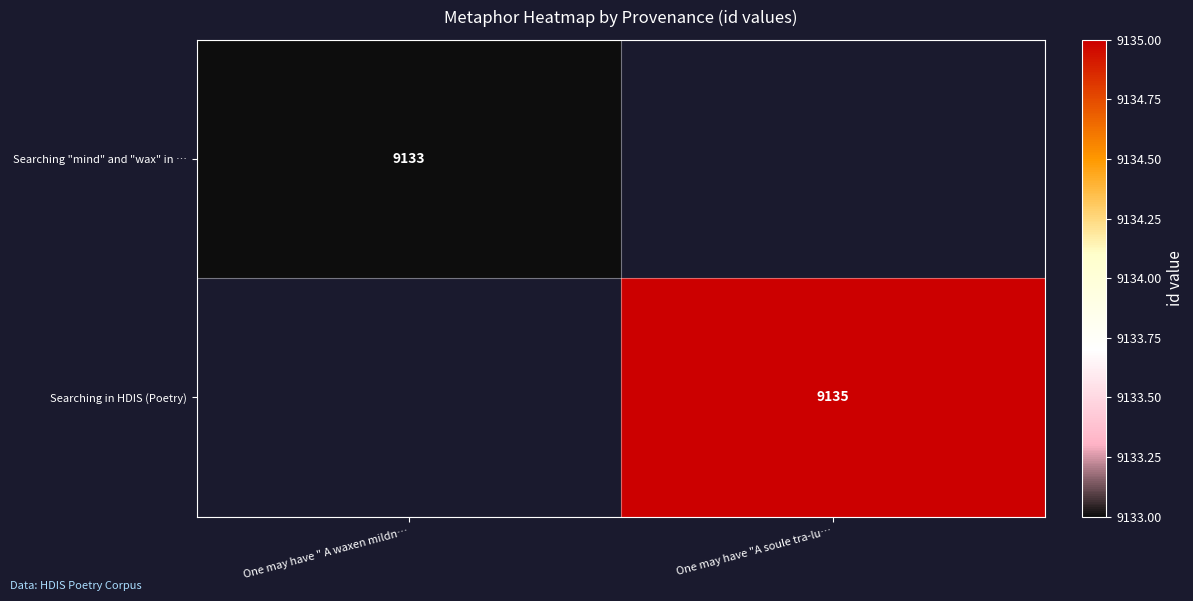

The Searching in HDIS (Poetry) series shows 9135 at One may have "A soule tra-lu…. True or false?

True